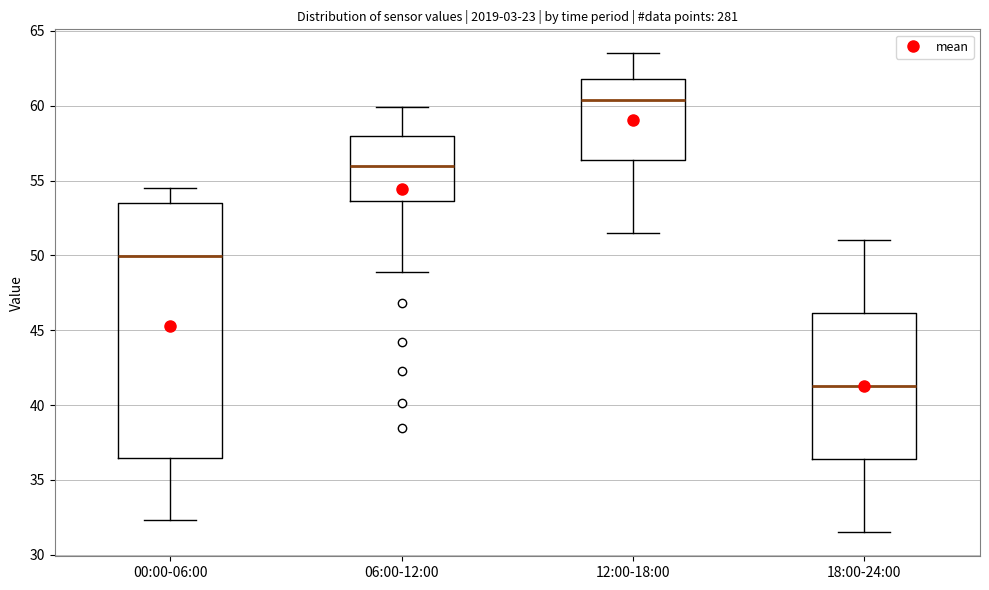

Comparing the boxes themselves (not the whiskers), which one is the tallest?

00:00-06:00